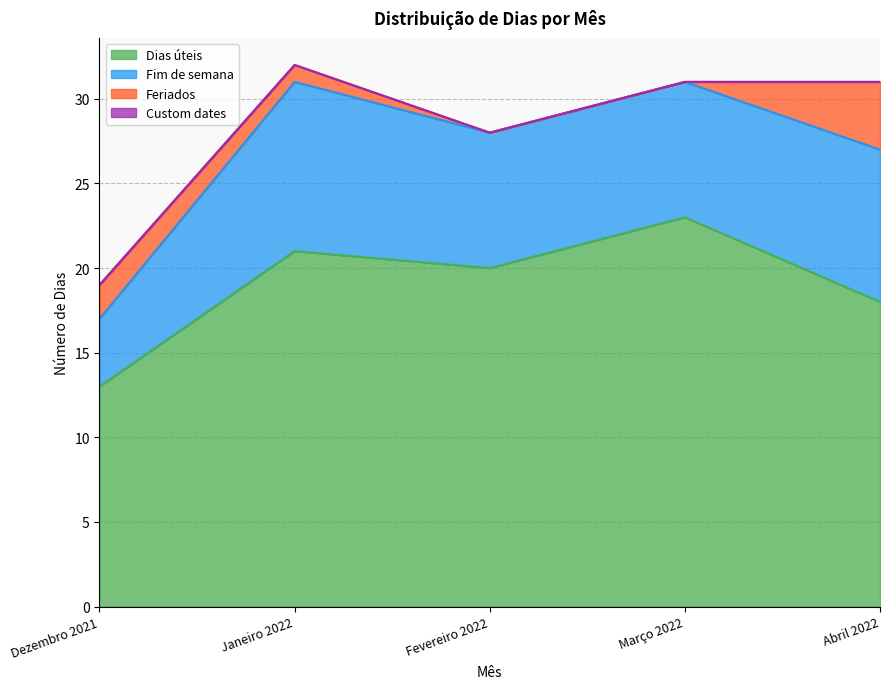

What is the value of the Dias úteis point at the 2nd from the left?

21